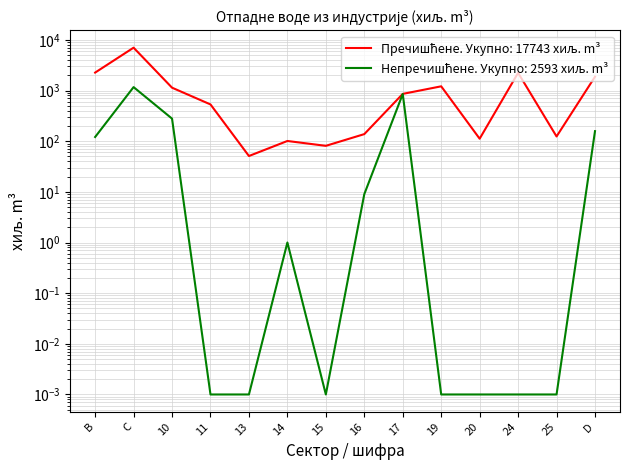

The value of Пречишћене at D is 732.6. True or false?

False